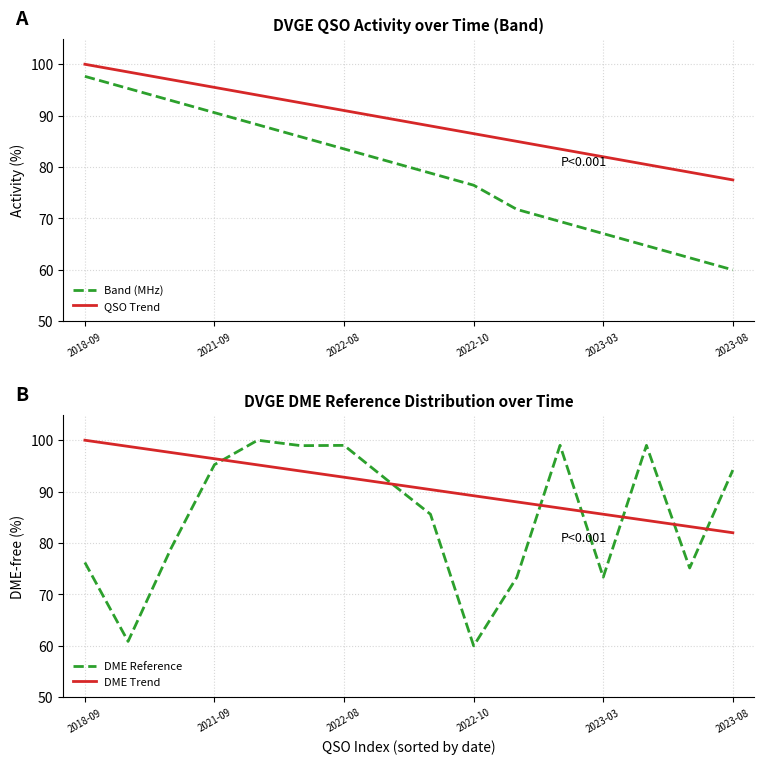

What is the maximum value for QSO Trend?

100.0